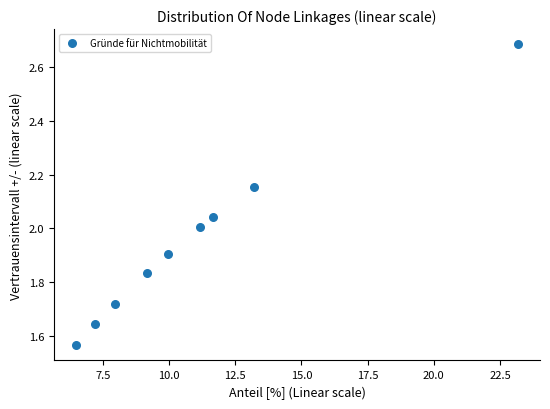

What is the range of Y values (max minus min)?

1.1